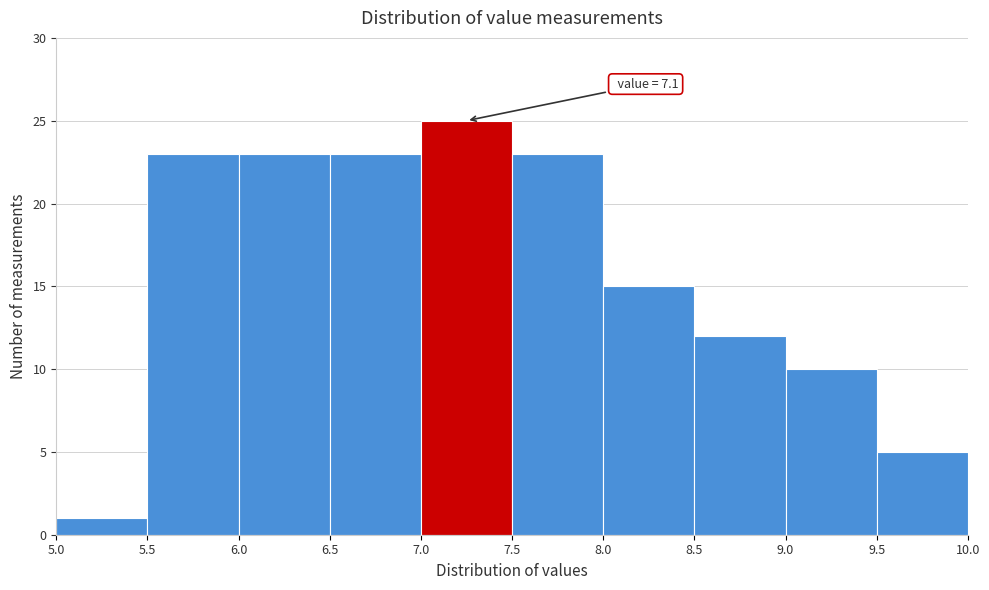

Which range on the x-axis has the tallest bar?

7.0 to 7.5